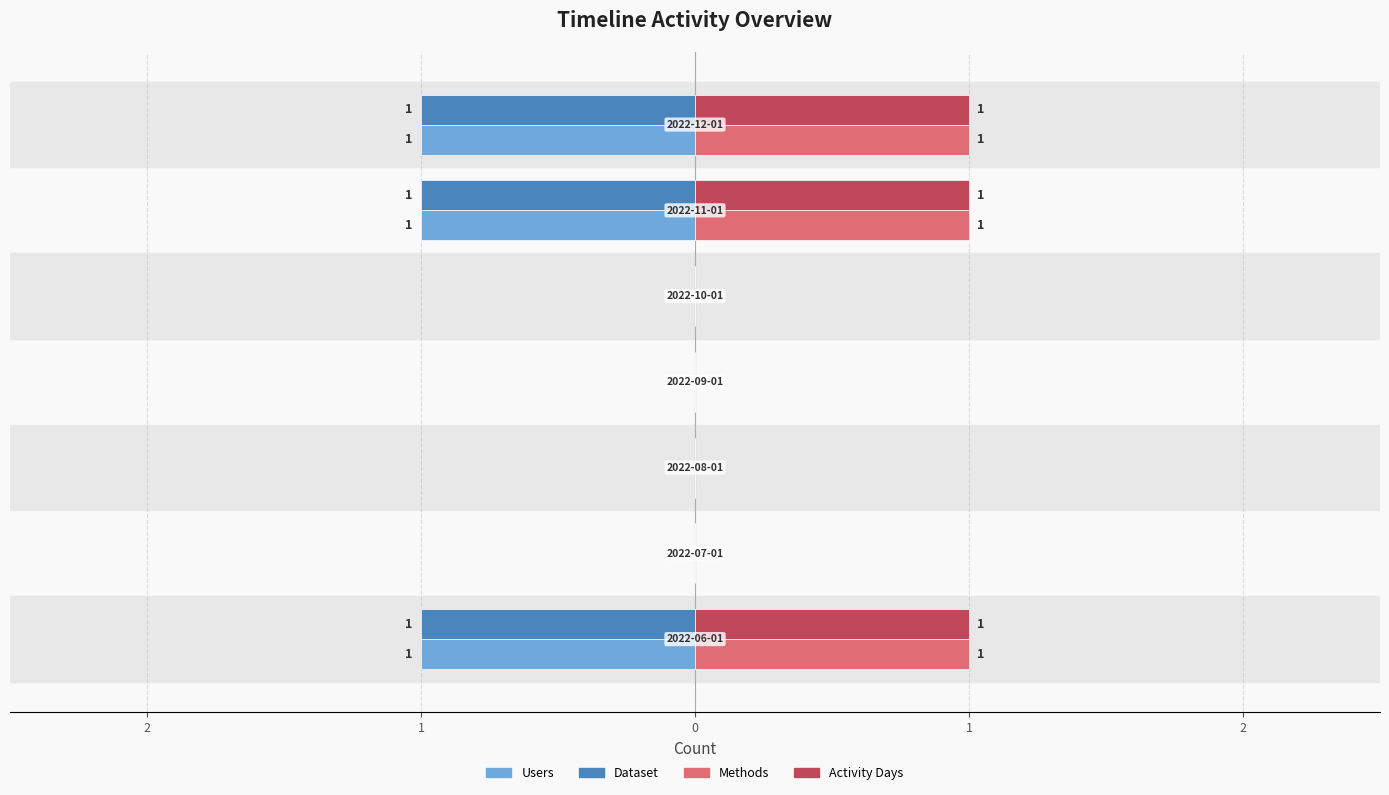

What are all the series names shown in the legend?

Users, Dataset, Methods, Activity Days